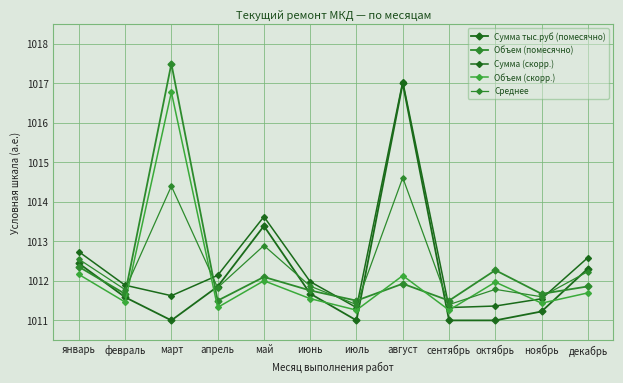

Does the chart have visible grid lines?

Yes